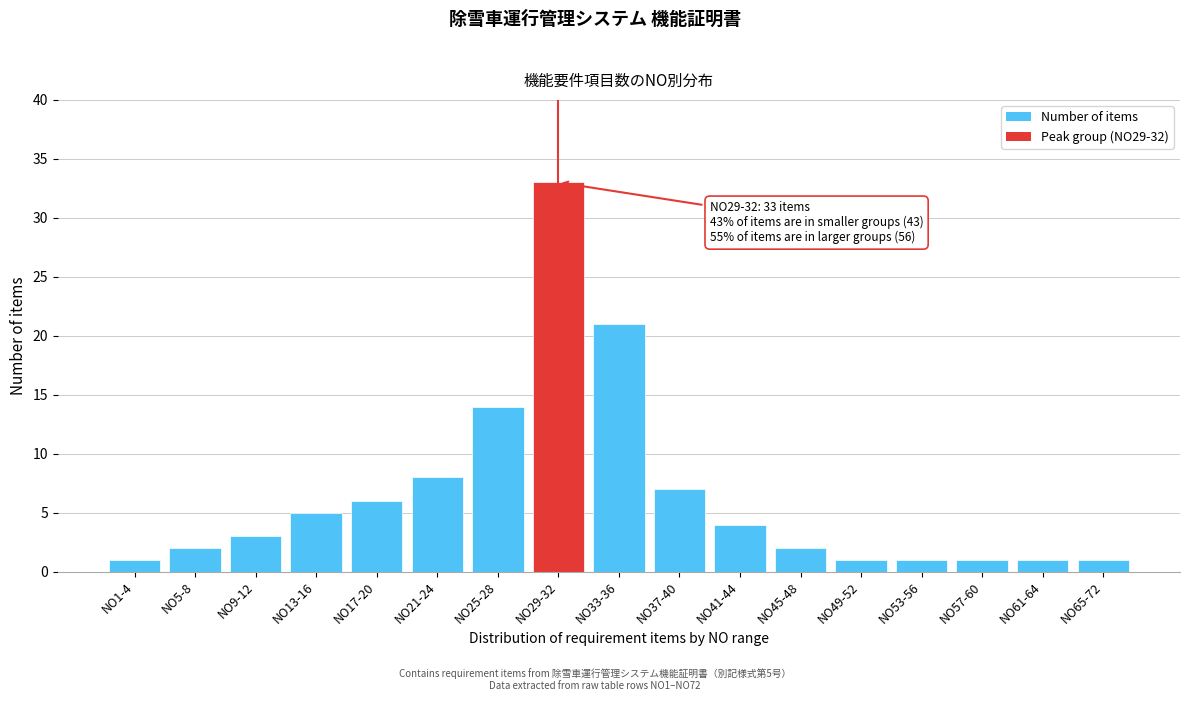

Reading left to right, what are all the values shown in this chart?

NO1-4=1	NO5-8=2	NO9-12=3	NO13-16=5	NO17-20=6	NO21-24=8	NO25-28=14	NO29-32=33	NO33-36=21	NO37-40=7	NO41-44=4	NO45-48=2	NO49-52=1	NO53-56=1	NO57-60=1	NO61-64=1	NO65-72=1